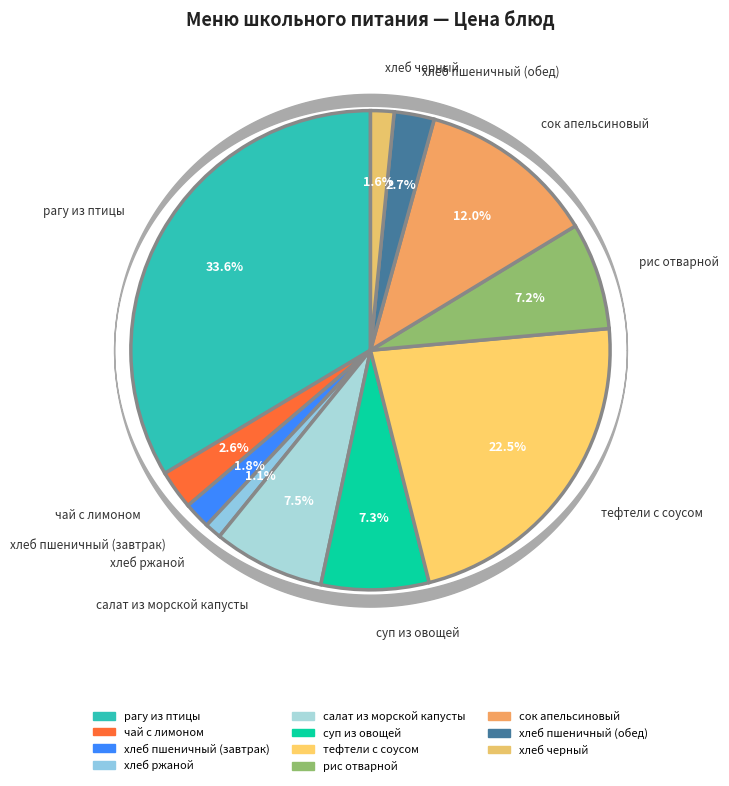

Does рагу из птицы represent more than half of the total?

No